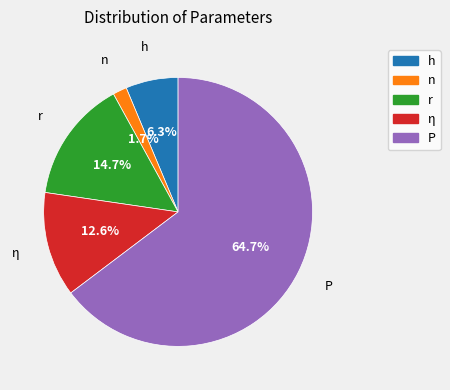

What percentage is the h slice, to the nearest percent?

6%